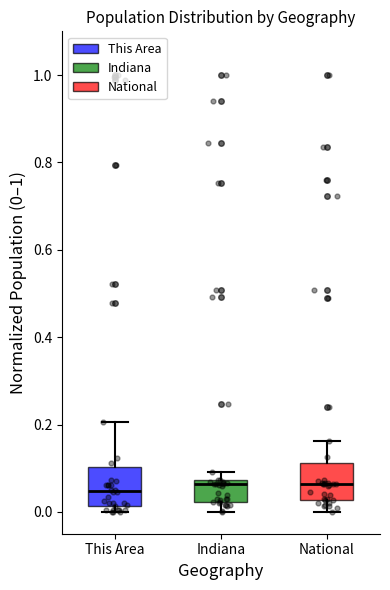

Reading left to right, transcribe this box plot: for each box, give where its median line is, the range the box spans, and where its two whiskers end, as read against the y-axis. The values are not printed on the chart, so give them approximately, as read against the axis.

This Area: median 0.04, box 0.02 to 0.10, whiskers 0.00 to 0.20
Indiana: median 0.06, box 0.02 to 0.08, whiskers 0.00 to 0.10
National: median 0.06, box 0.02 to 0.12, whiskers 0.00 to 0.16